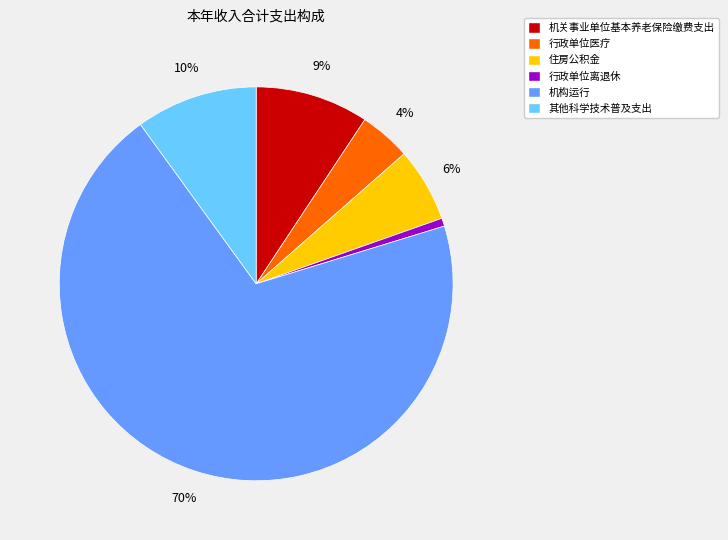

To the nearest percent, what is the combined percentage of 住房公积金 and 行政单位离退休?

7%